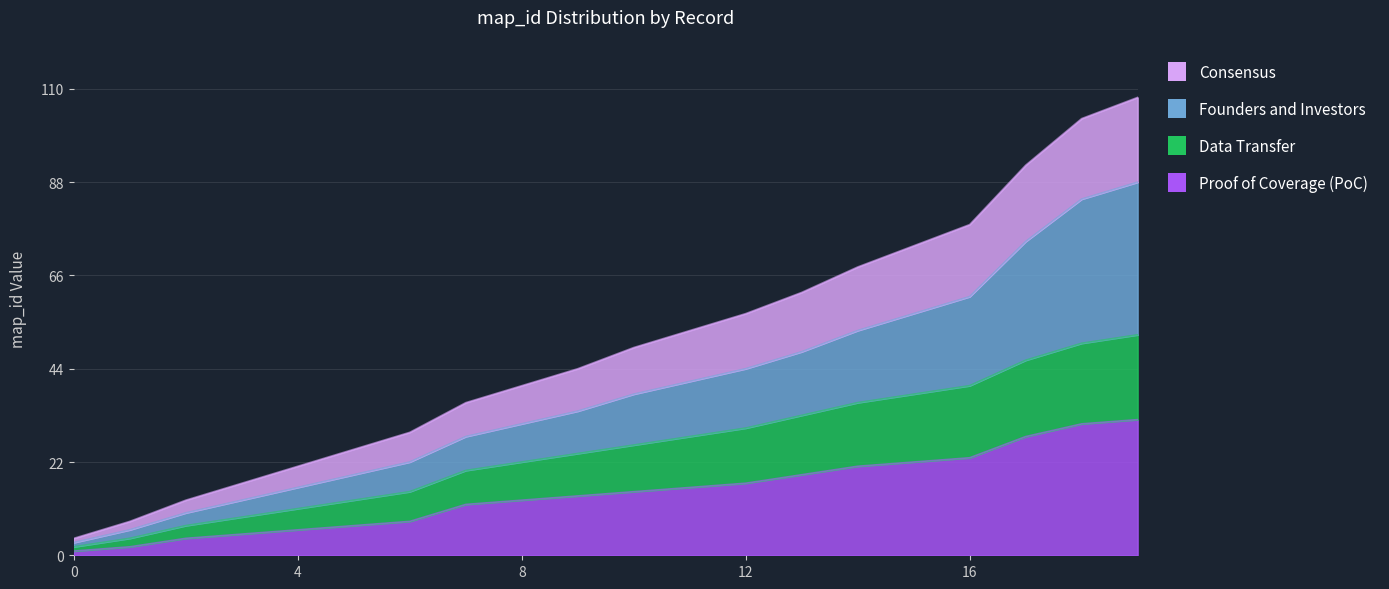

What is the difference between the highest and lowest values at 12?

40